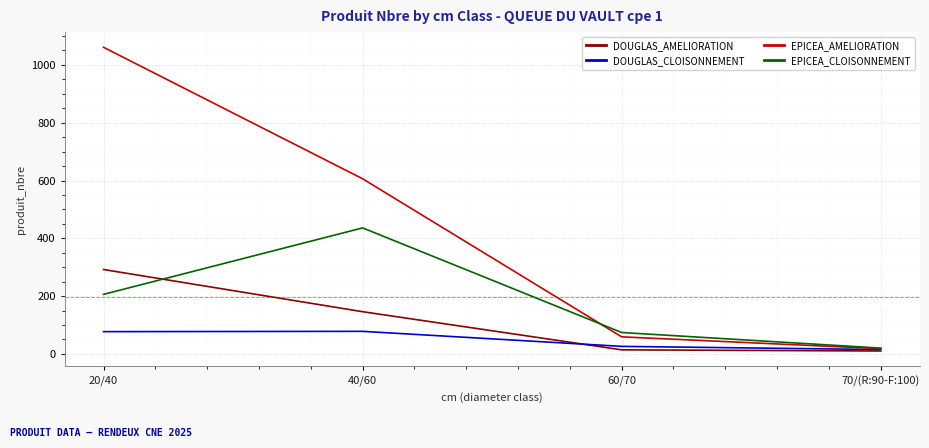

Rank the series by their average value, from lowest to highest.

DOUGLAS_CLOISONNEMENT, DOUGLAS_AMELIORATION, EPICEA_CLOISONNEMENT, EPICEA_AMELIORATION